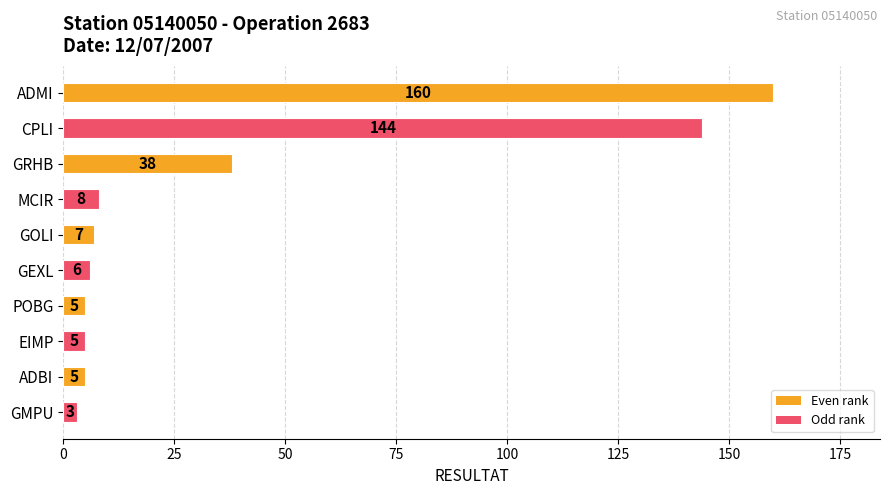

The chart shows a value of 32 at CPLI. True or false?

False